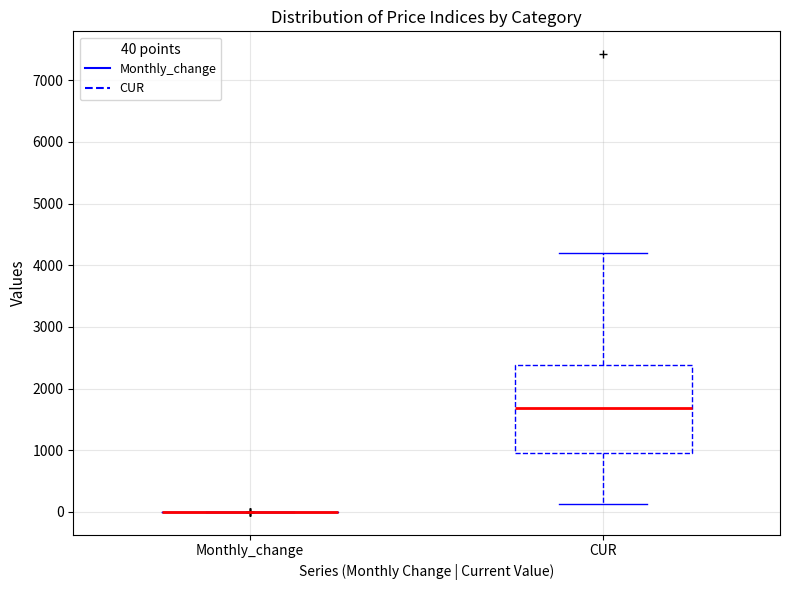

Reading left to right, transcribe this box plot: for each box, give where its median line is, the range the box spans, and where its two whiskers end, as read against the y-axis. The values are not printed on the chart, so give them approximately, as read against the axis.

Monthly_change: box collapsed to a line at 0, whiskers 0 to 0
CUR: median 1700, box 1000 to 2400, whiskers 100 to 4200